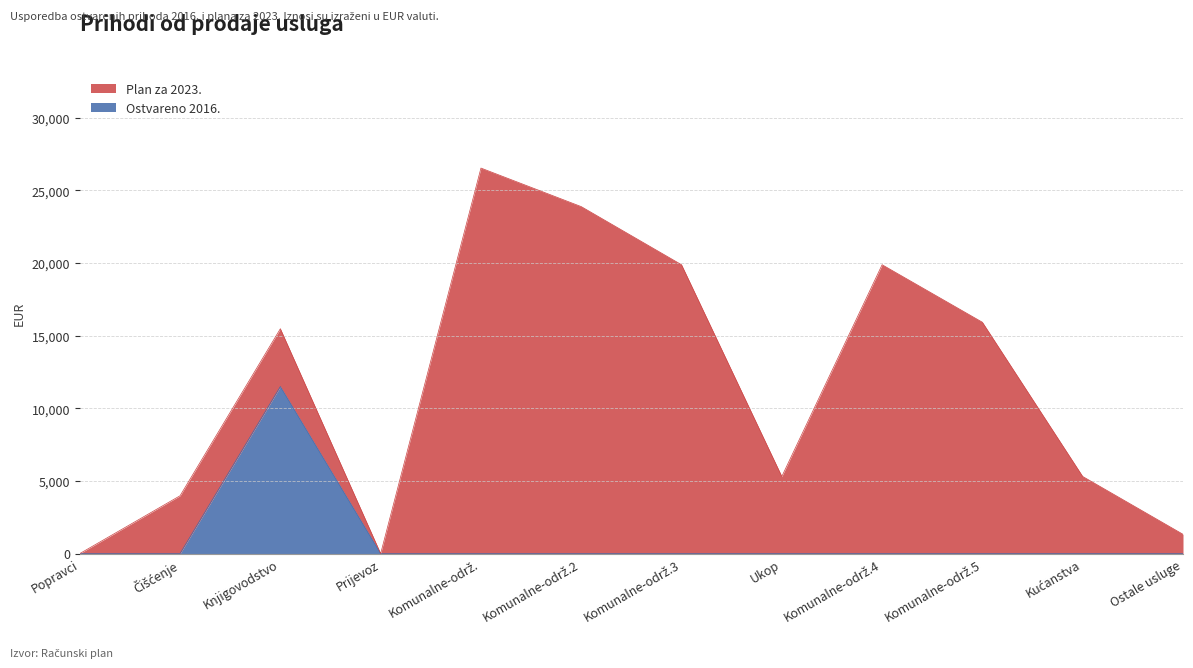

Does the chart have visible grid lines?

Yes